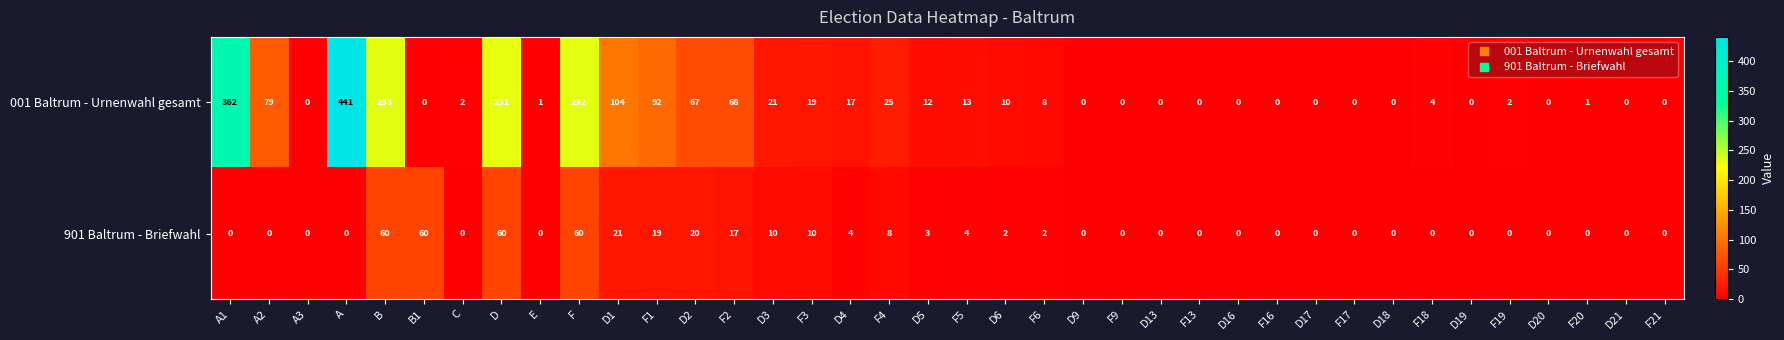

The 901 Baltrum - Briefwahl series shows 0 at F13. True or false?

True